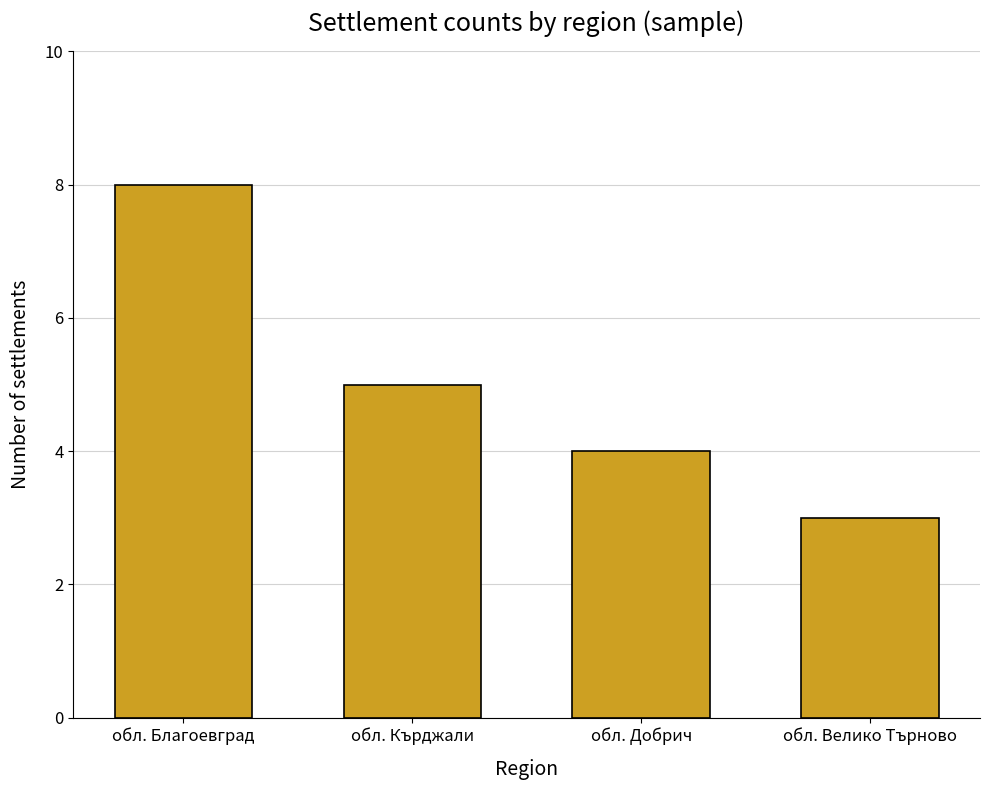

What is the label of the 4th bar from the left?

обл. Велико Търново